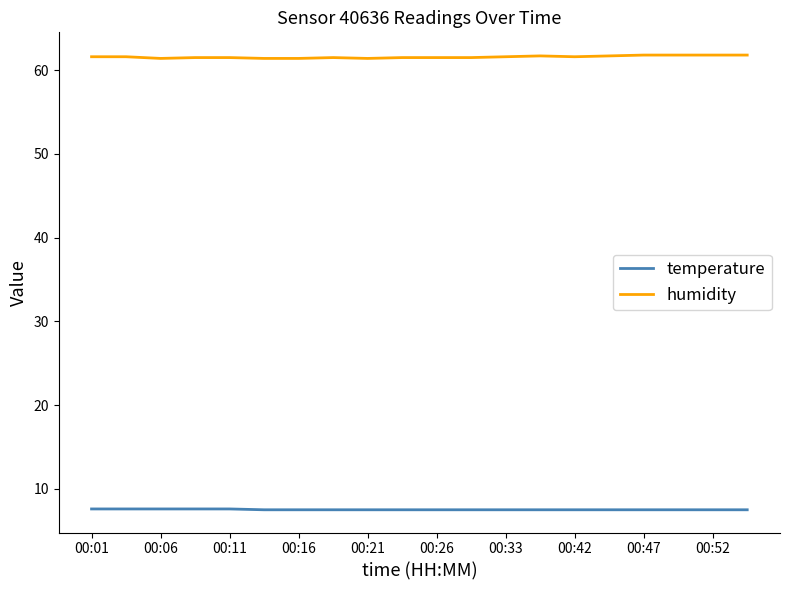

Which series has the largest total across all categories?

humidity